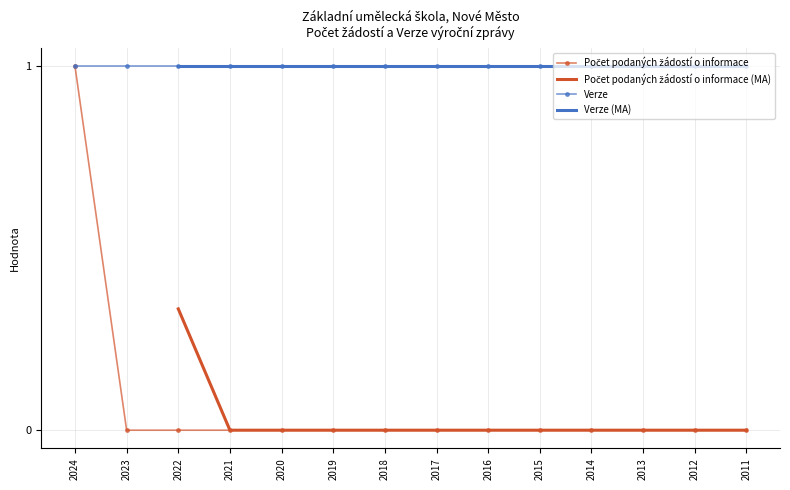

Reading left to right, list all the values displayed in this chart.

2024=1	2023=0	2022=0	2021=0	2020=0	2019=0	2018=0	2017=0	2016=0	2015=0	2014=0	2013=0	2012=0	2011=0